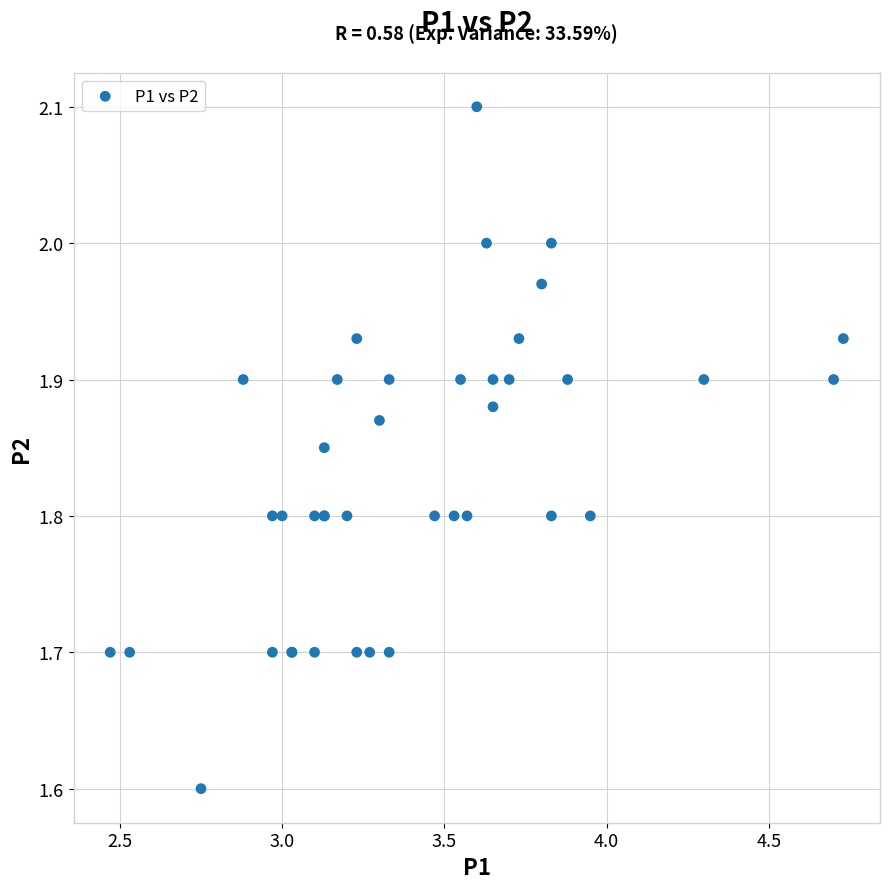

What Y value in the scatter plot is closest to 1?

1.6